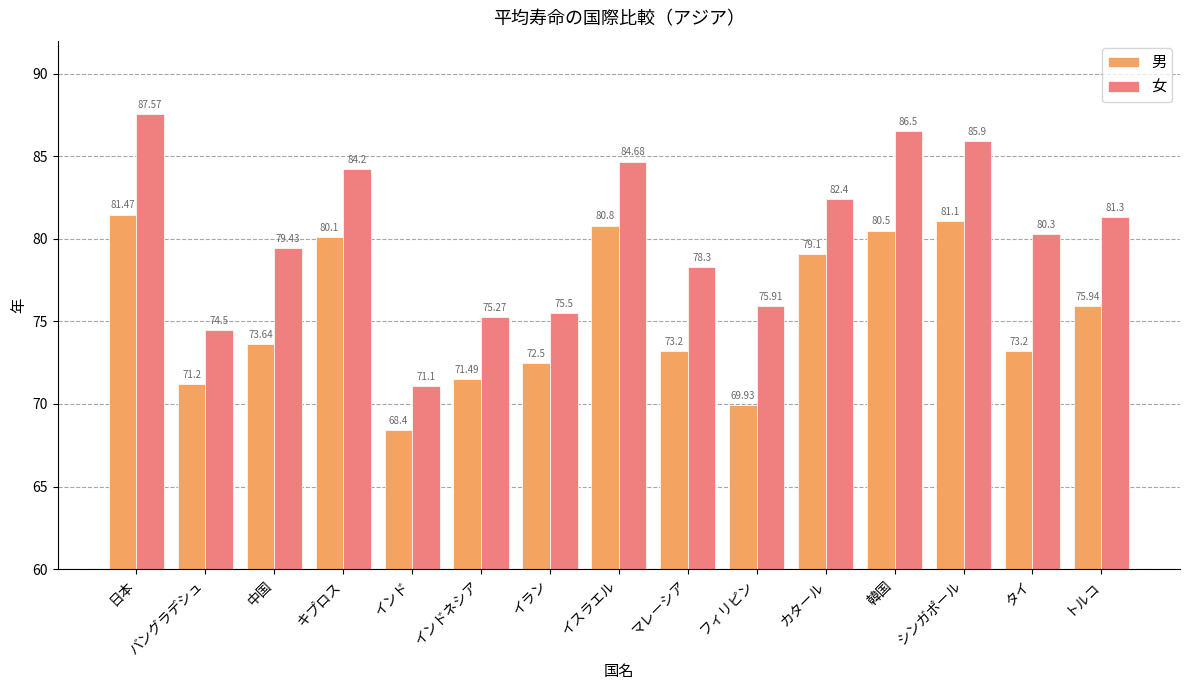

At which label is 女 closest to 79?

中国